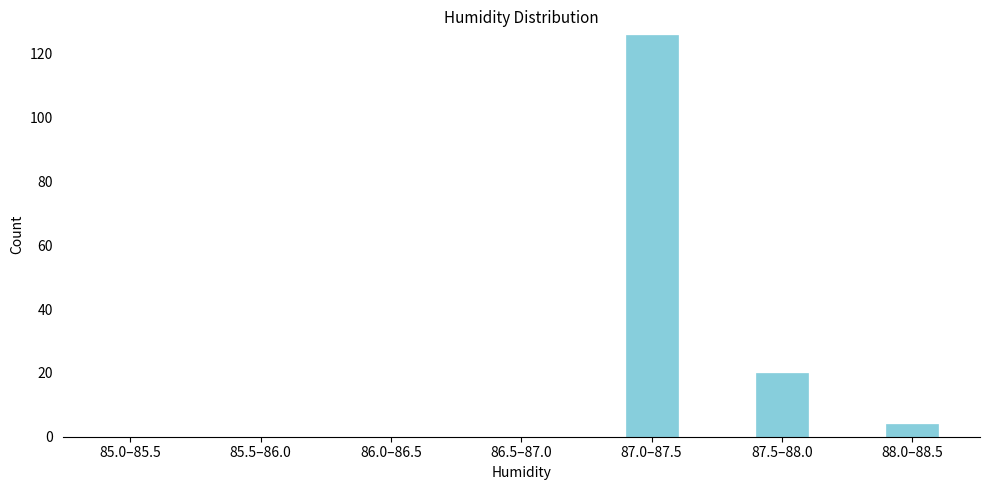

Reading right to left, transcribe all the data shown in this chart.

88.0–88.5=4	87.5–88.0=20	87.0–87.5=126	86.5–87.0=0	86.0–86.5=0	85.5–86.0=0	85.0–85.5=0